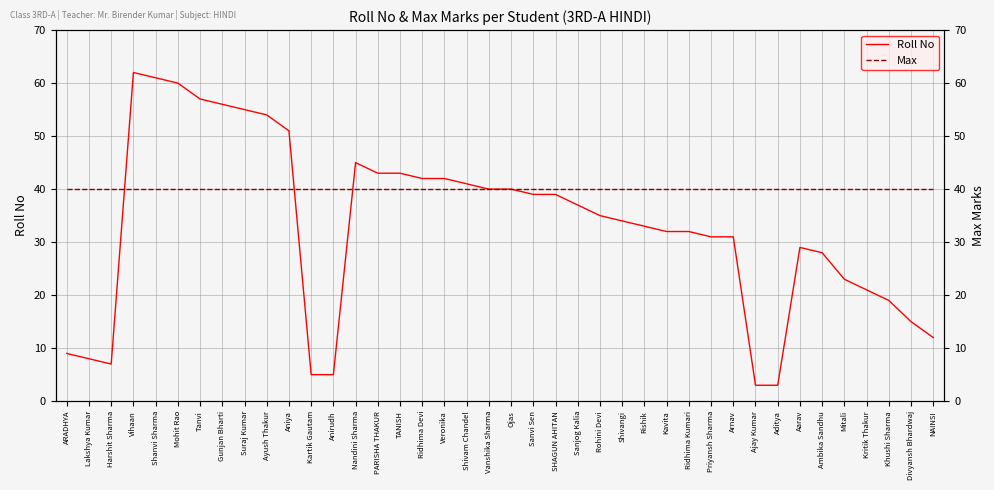

What is the sum of all Roll No values?

1322